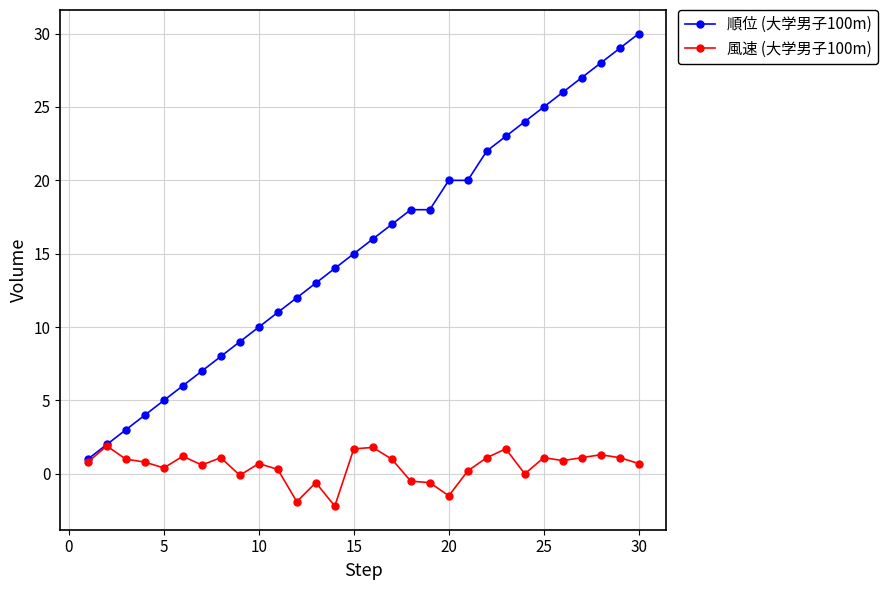

True or false: 順位 (大学男子100m) has more than 2 points higher than both neighbors.

False